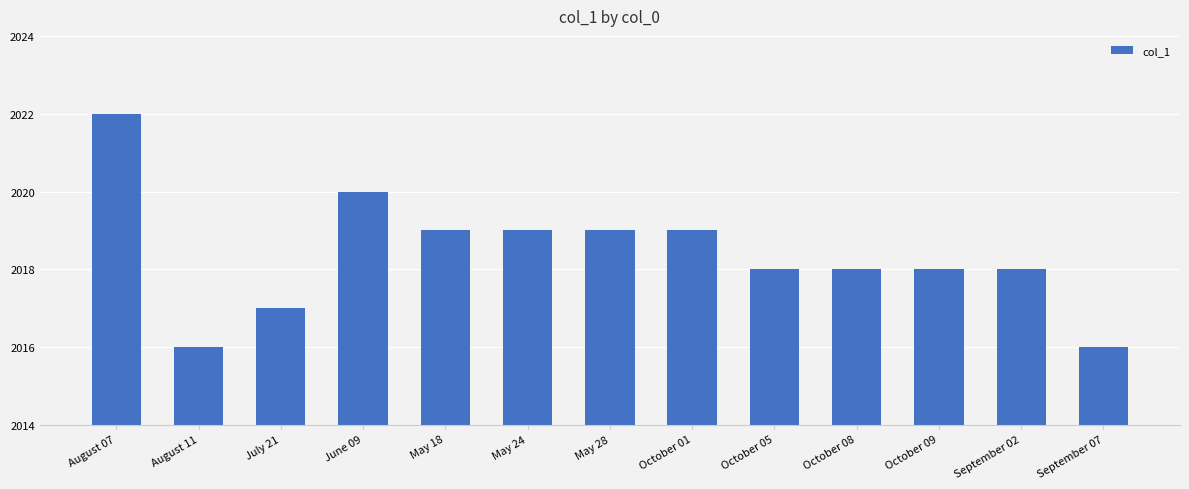

Are the bars horizontal?

No